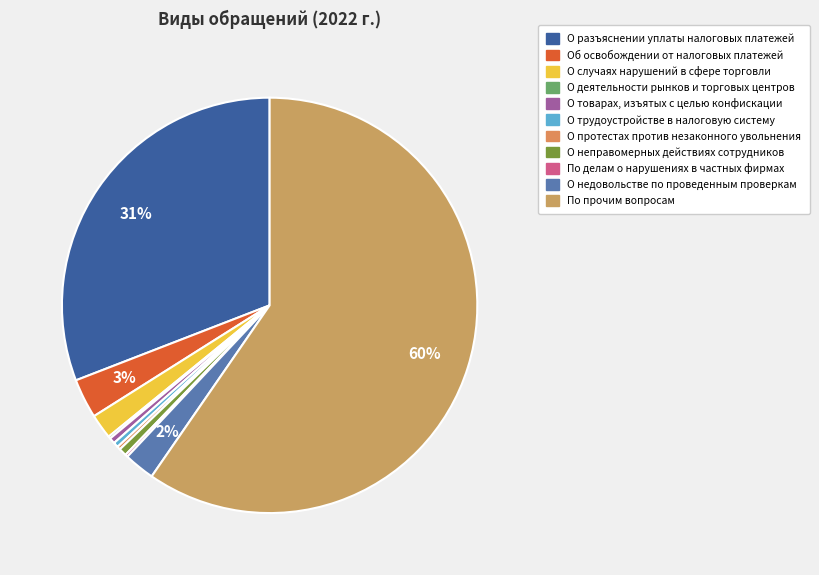

How many slices are in this pie chart?

11